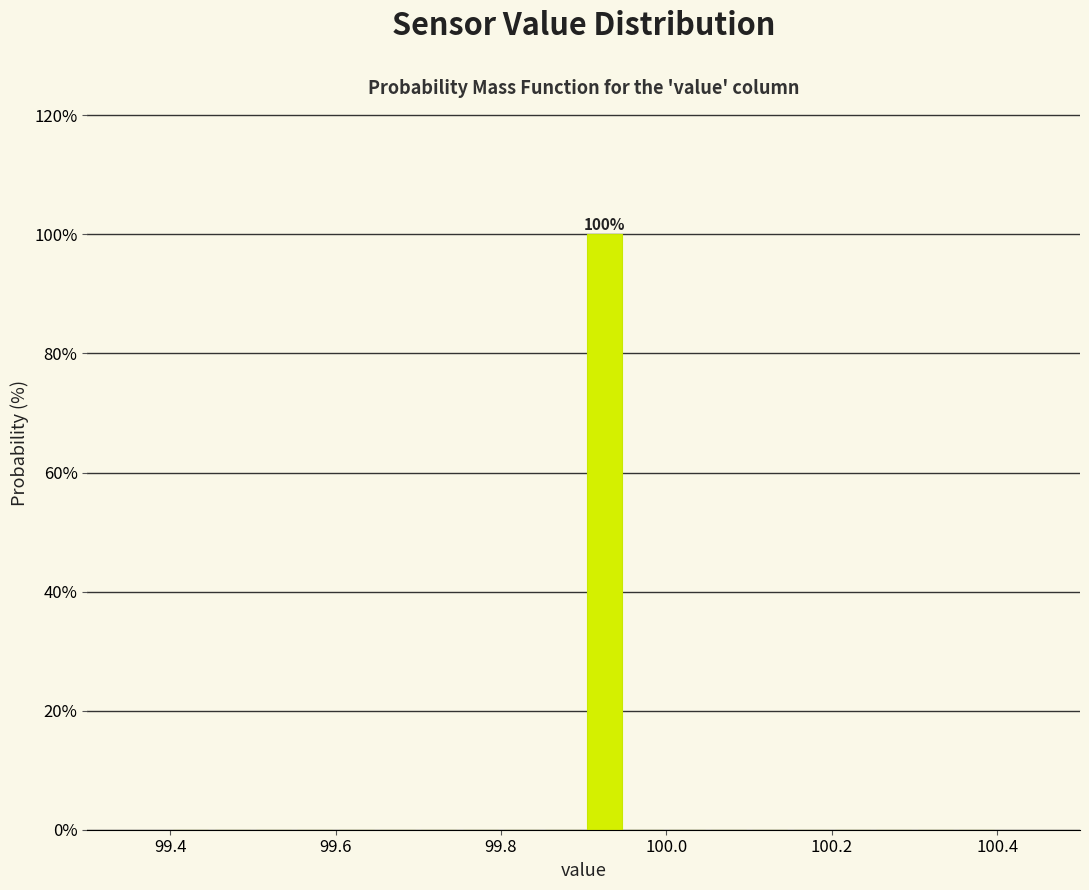

Around what value on the x-axis is the tallest bar? Give the approximate position of its centre, as read against the axis.

99.92